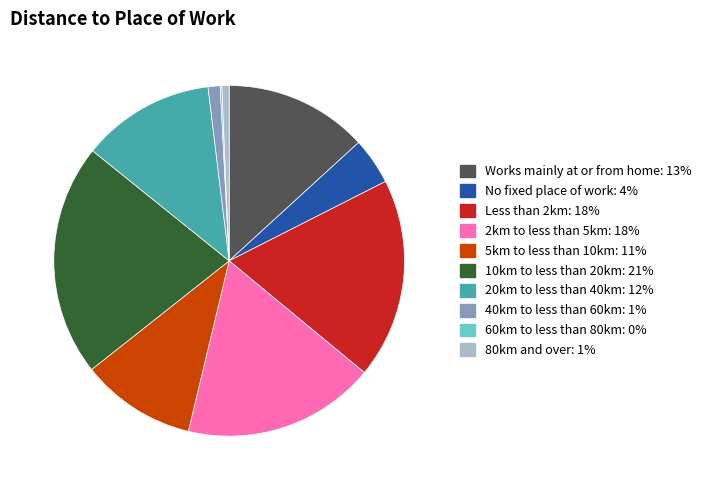

Do No fixed place of work: 4% and Less than 2km: 18% together represent more than half of the pie?

No